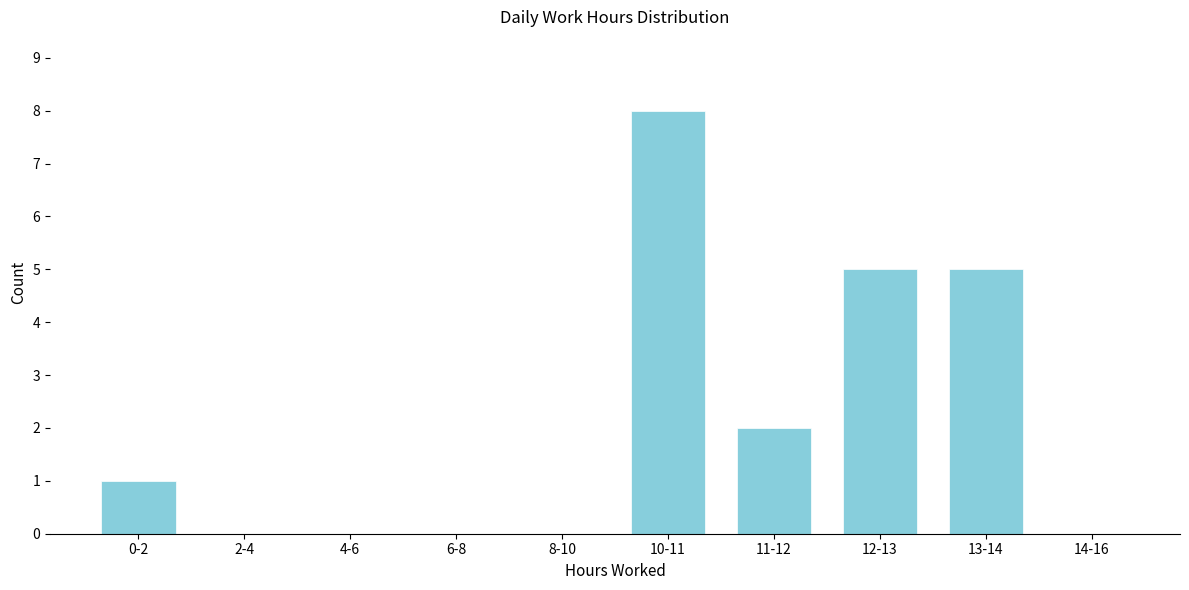

Reading left to right, transcribe all the data shown in this chart.

0-2=1	2-4=0	4-6=0	6-8=0	8-10=0	10-11=8	11-12=2	12-13=5	13-14=5	14-16=0